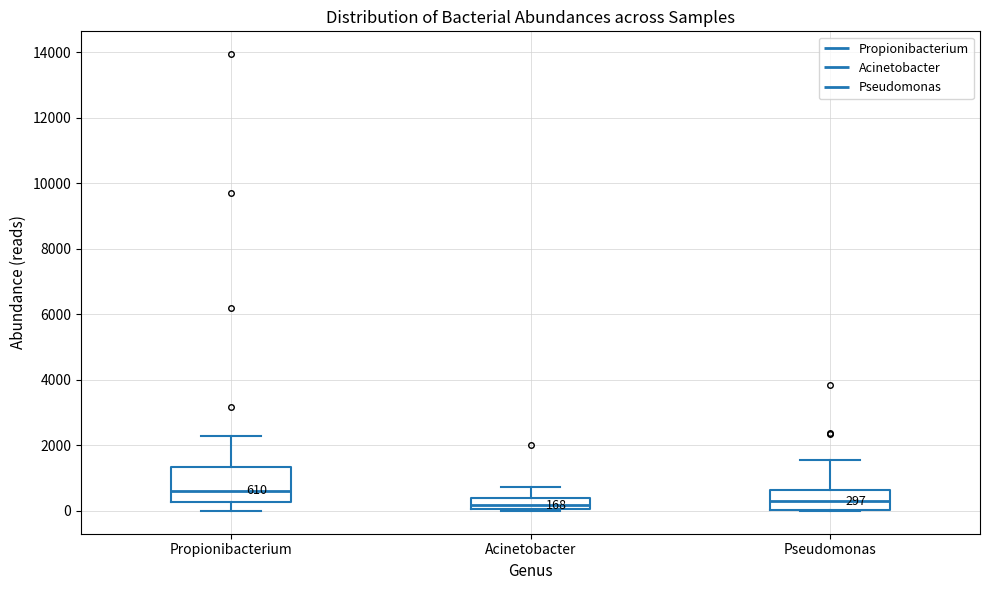

Which box is the tallest, from its lower edge to its upper edge?

Propionibacterium